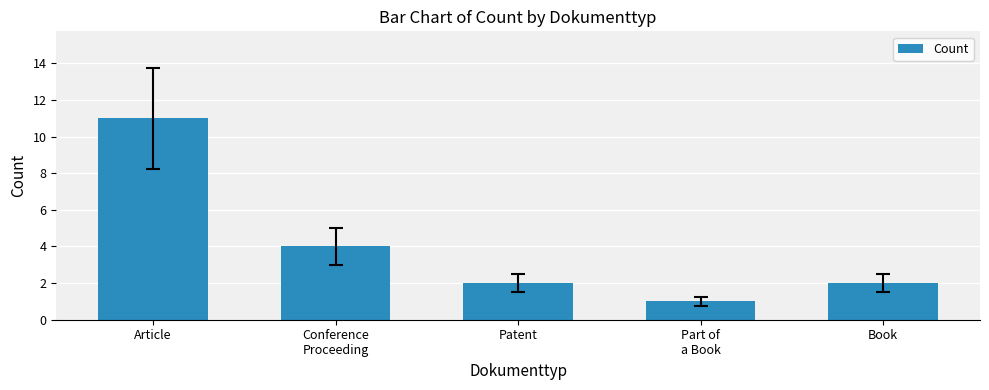

How many data points does each series have?

5